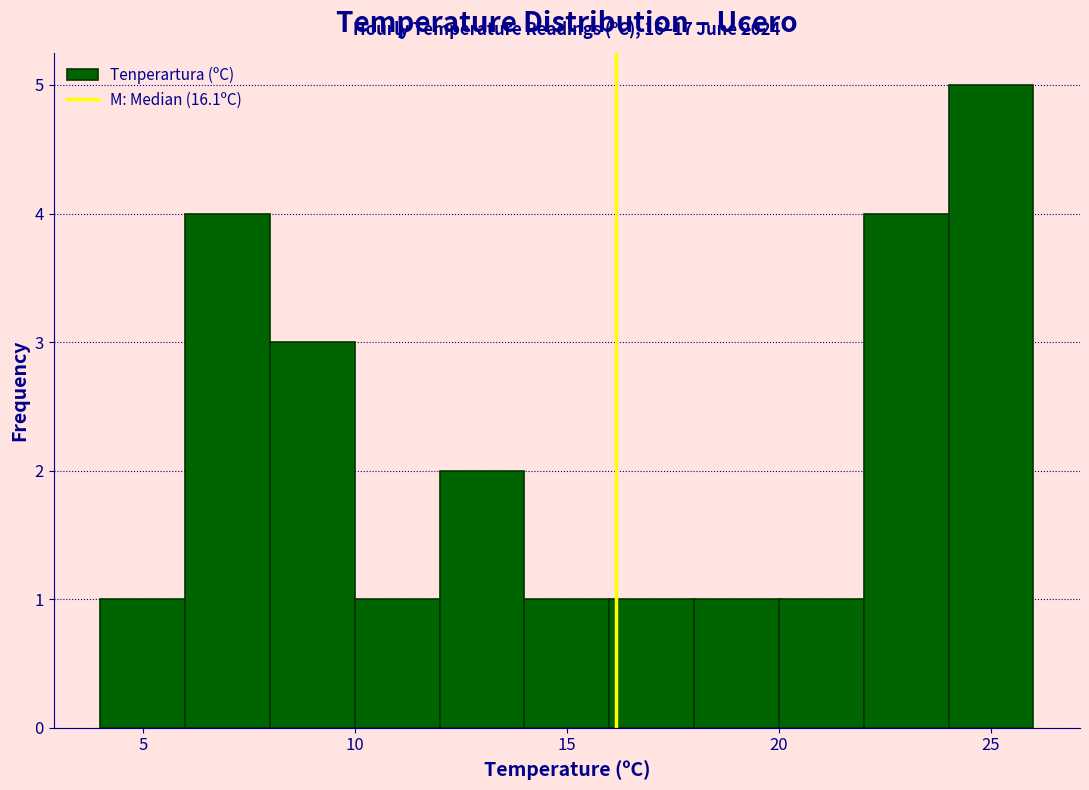

Over which range of the x-axis is the bar tallest?

24 to 26